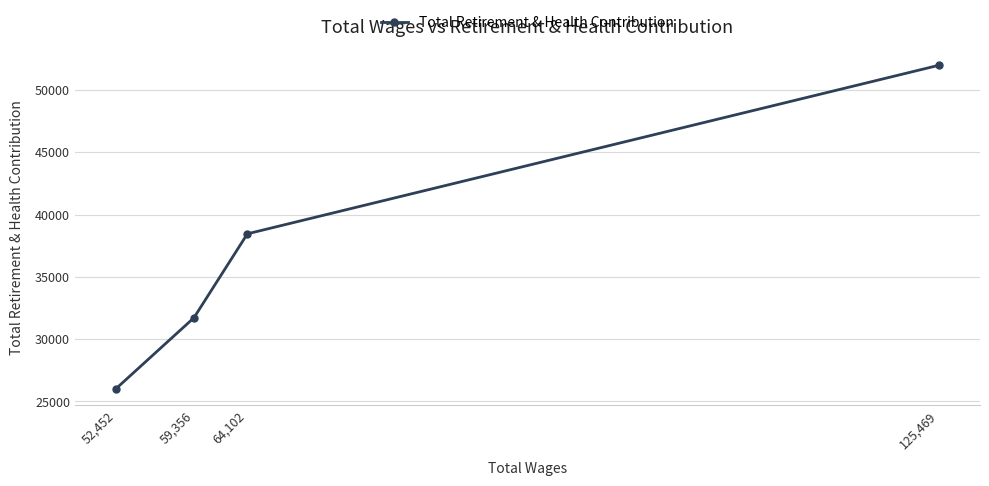

How many distinct data groups are displayed?

1